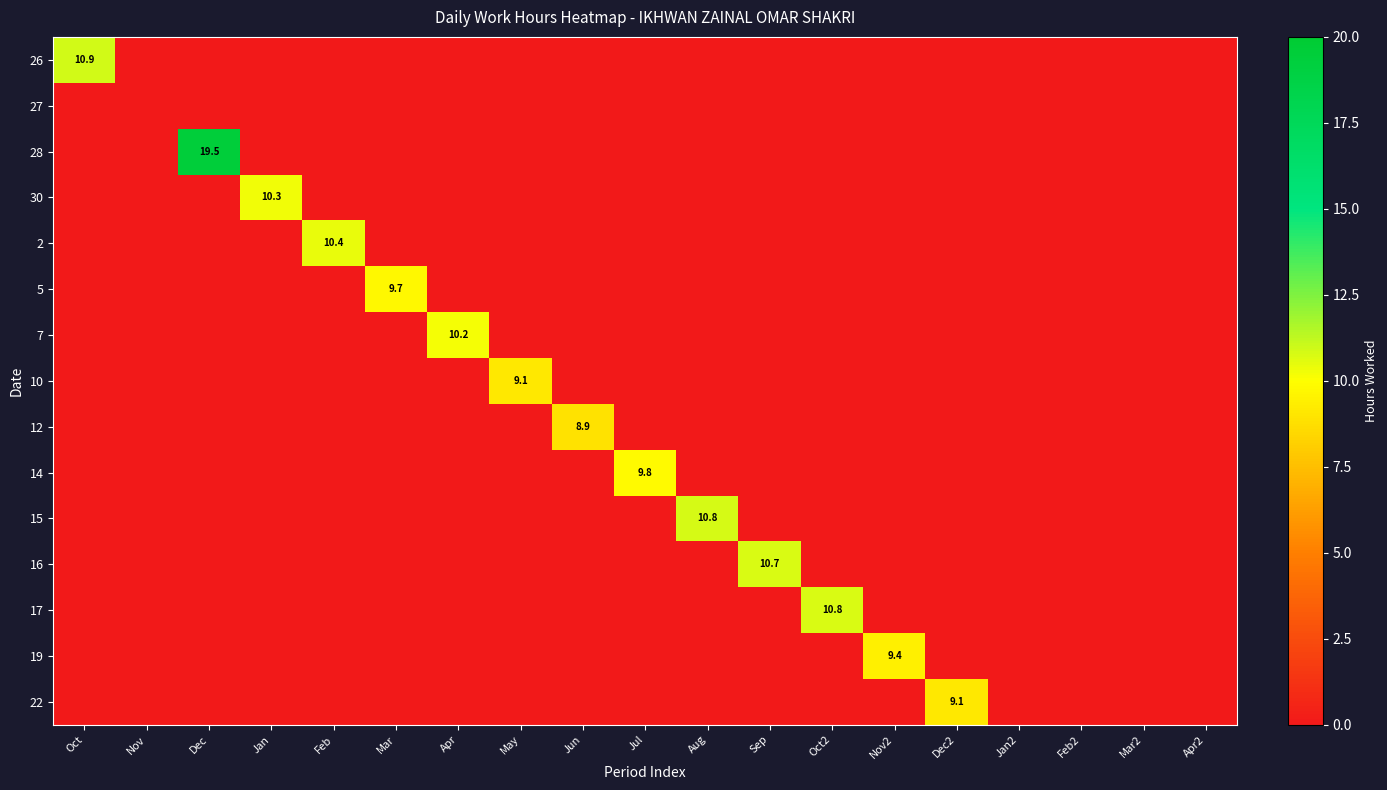

Which label corresponds to the smallest value in the chart?

Nov